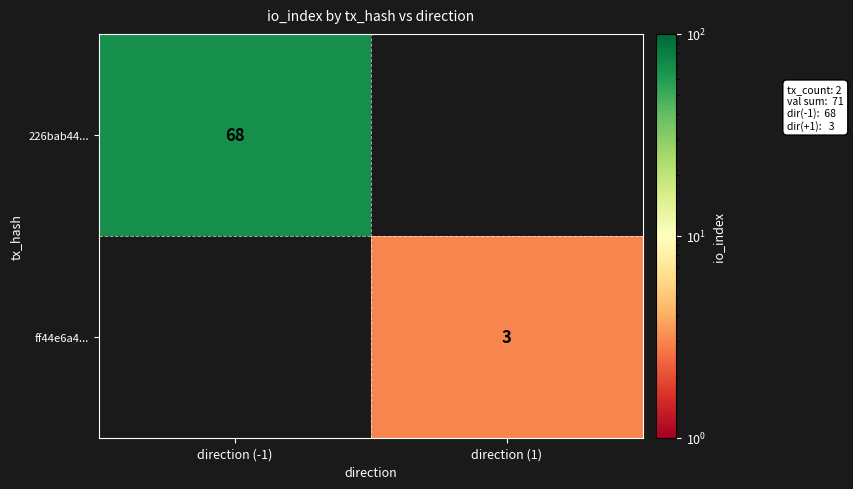

Count the number of data series in this chart.

2